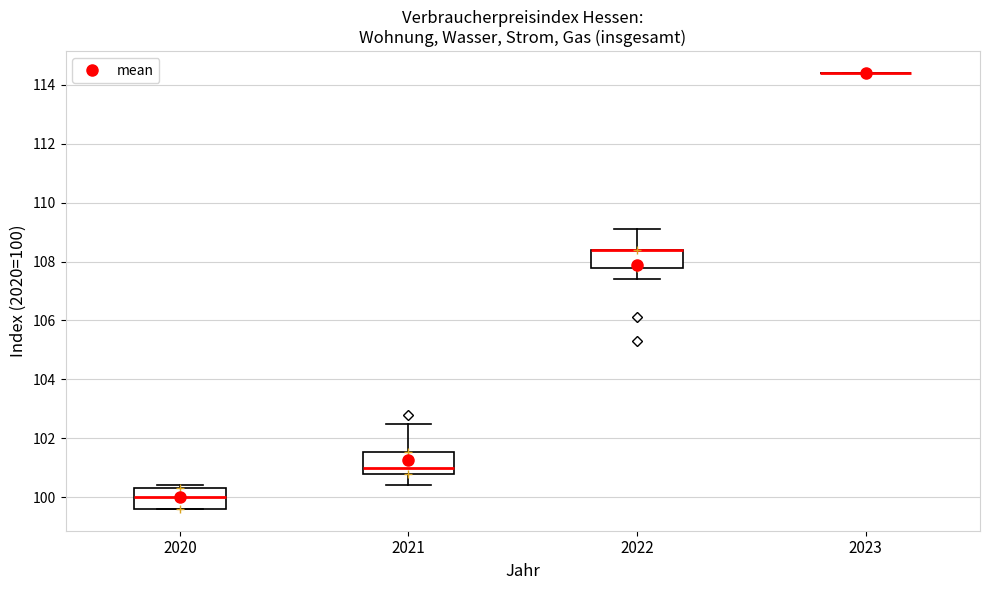

Reading left to right, read every box against the y-axis: the position of its median line, the range the box covers, and the ends of its whiskers. The values are not printed on the chart, so give them approximately, as read against the axis.

2020: median 100.0, box 99.6 to 100.4, whiskers 99.6 to 100.4 (just above the box's upper edge)
2021: median 101.0, box 100.8 to 101.6, whiskers 100.4 to 102.6
2022: median 108.4 (drawn on the box's upper edge), box 107.8 to 108.4, whiskers 107.4 to 109.2
2023: box collapsed to a line at 114.4, whiskers 114.4 to 114.4